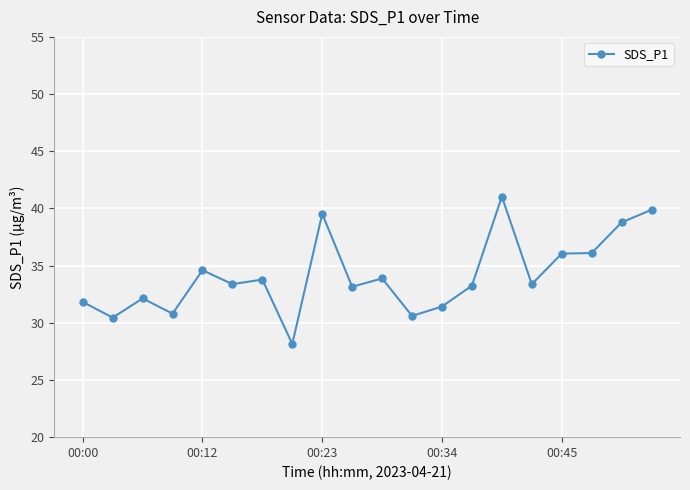

How many lines are shown in the chart?

1